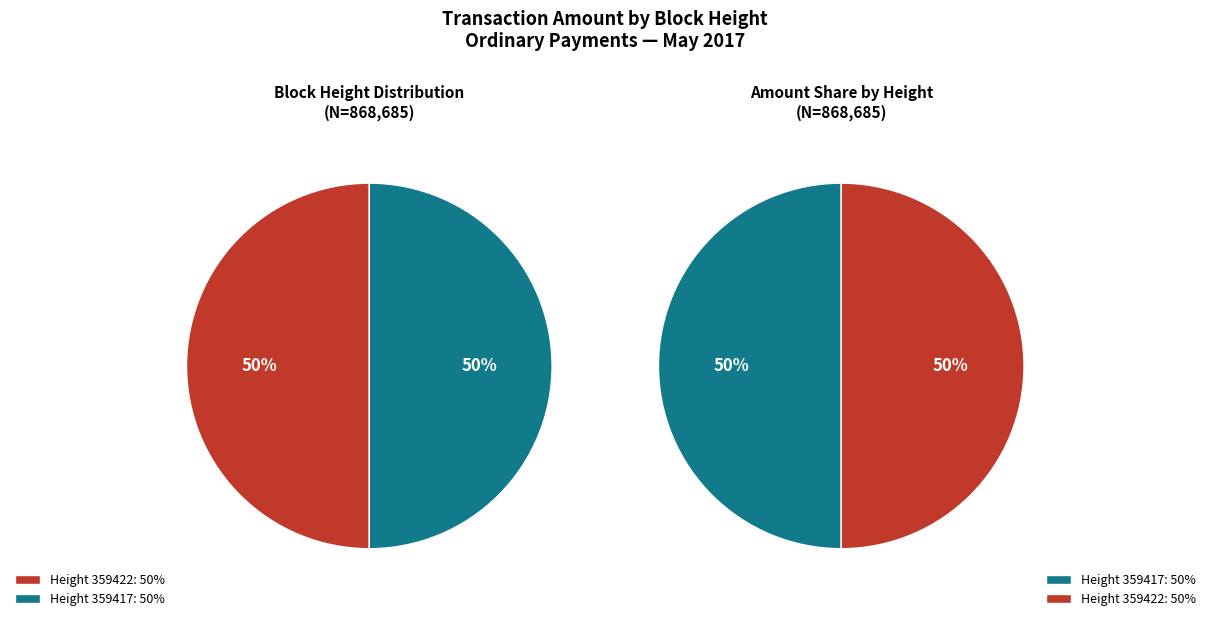

True or false: 359422 accounts for 61% of the total.

False